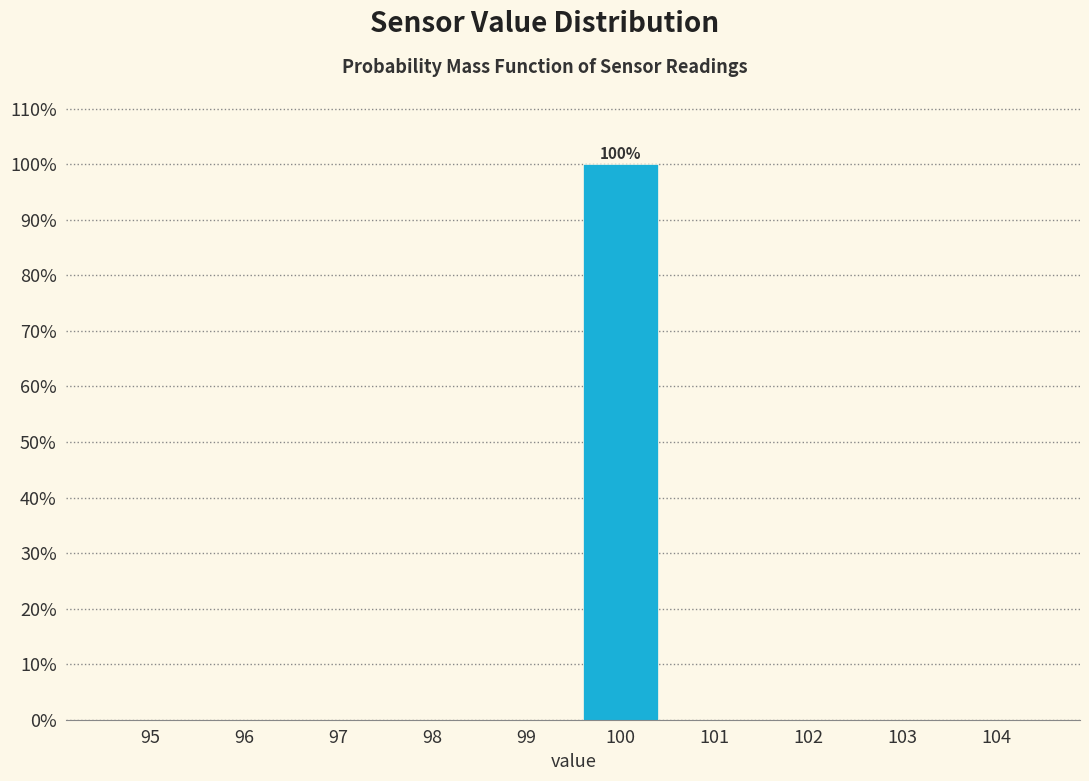

Reading left to right, what are all the values shown in this chart?

95=0	96=0	97=0	98=0	99=0	100=100	101=0	102=0	103=0	104=0